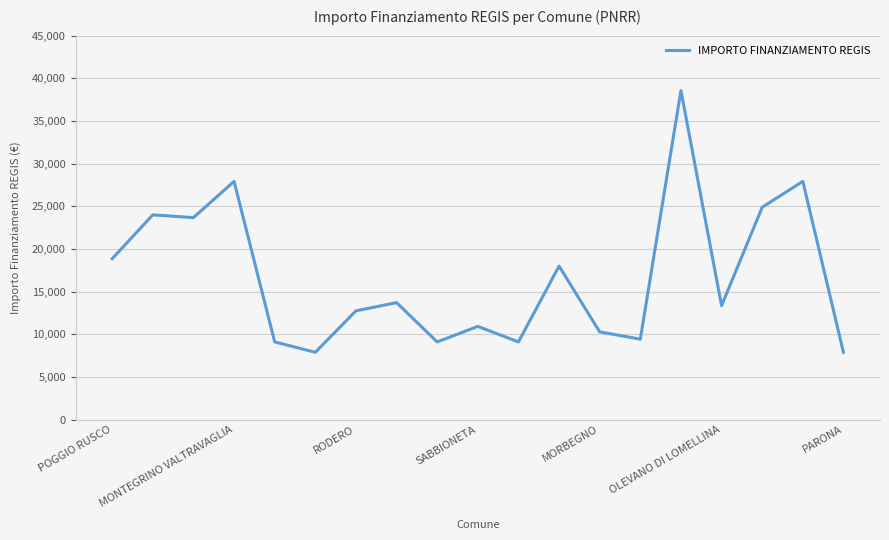

What is the greatest value displayed?

38565